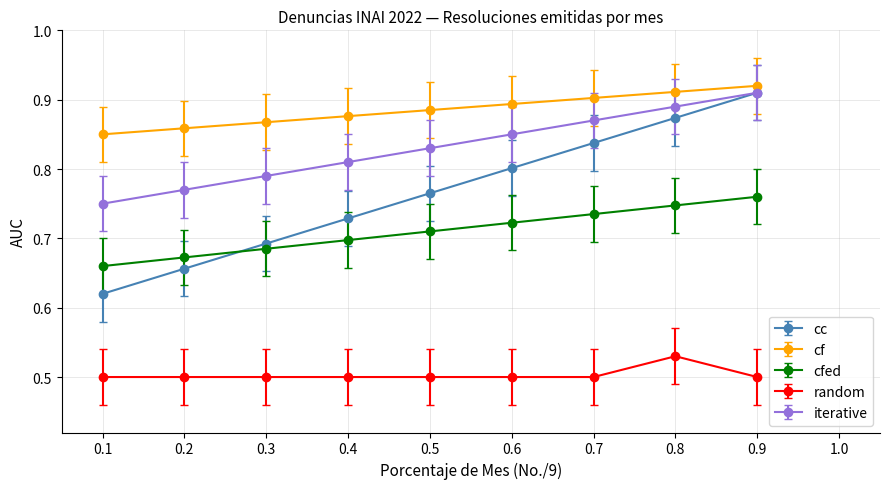

Count the random values in the range 0 to 1.

9